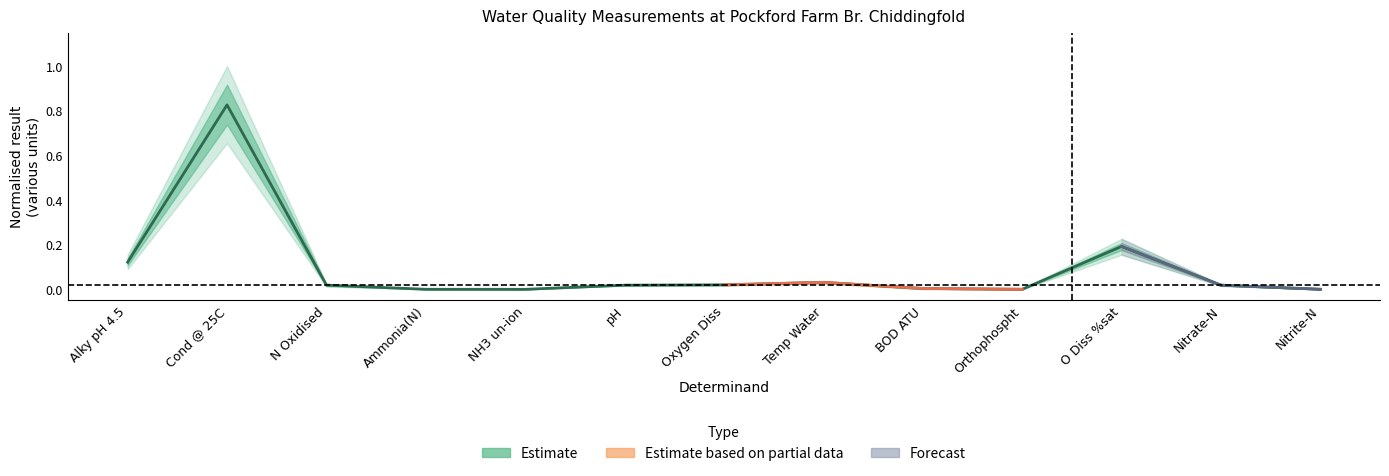

The chart shows a value of 0.0 at BOD ATU. True or false?

False